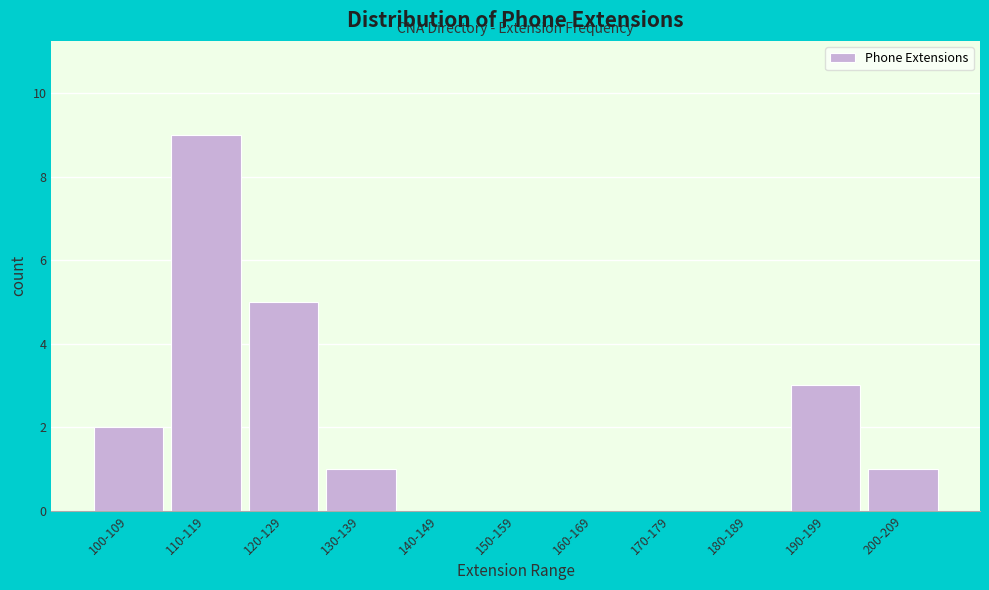

Reading right to left, what are all the values shown in this chart?

200-209=1	190-199=3	180-189=0	170-179=0	160-169=0	150-159=0	140-149=0	130-139=1	120-129=5	110-119=9	100-109=2